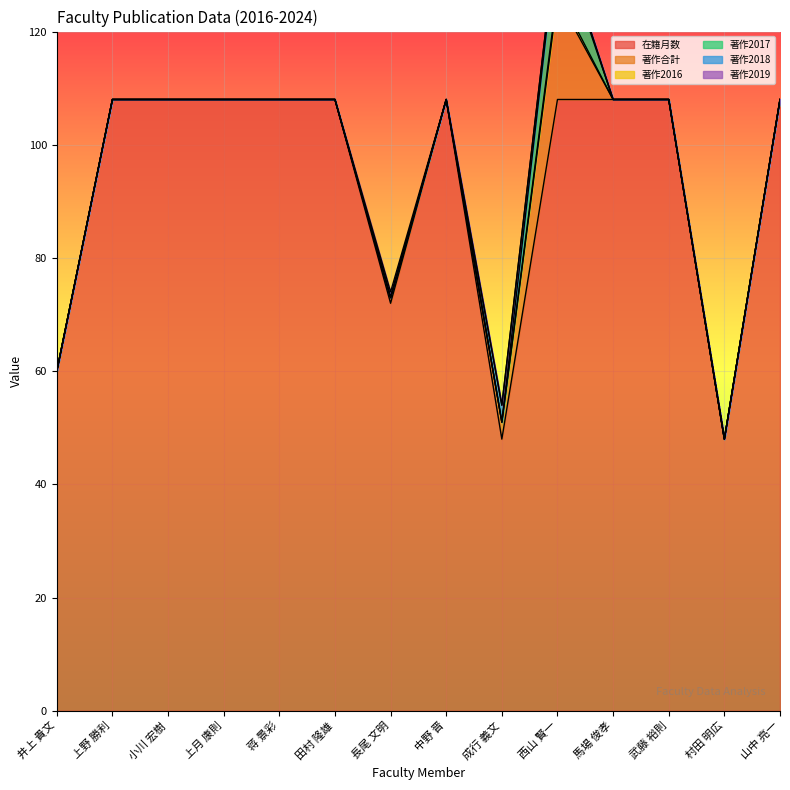

Which series has the largest range (max minus min)?

在籍月数